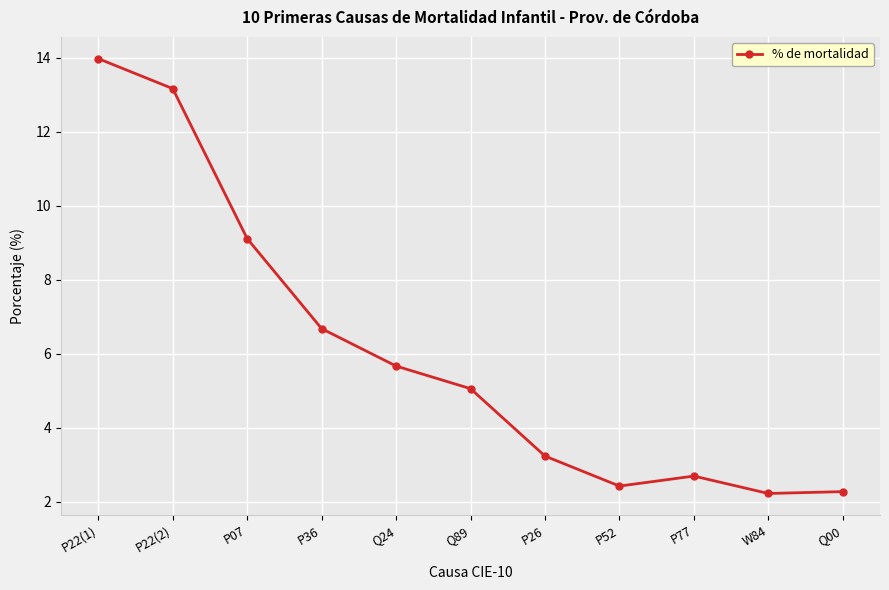

The chart shows a value of 3.3 at W84. True or false?

False